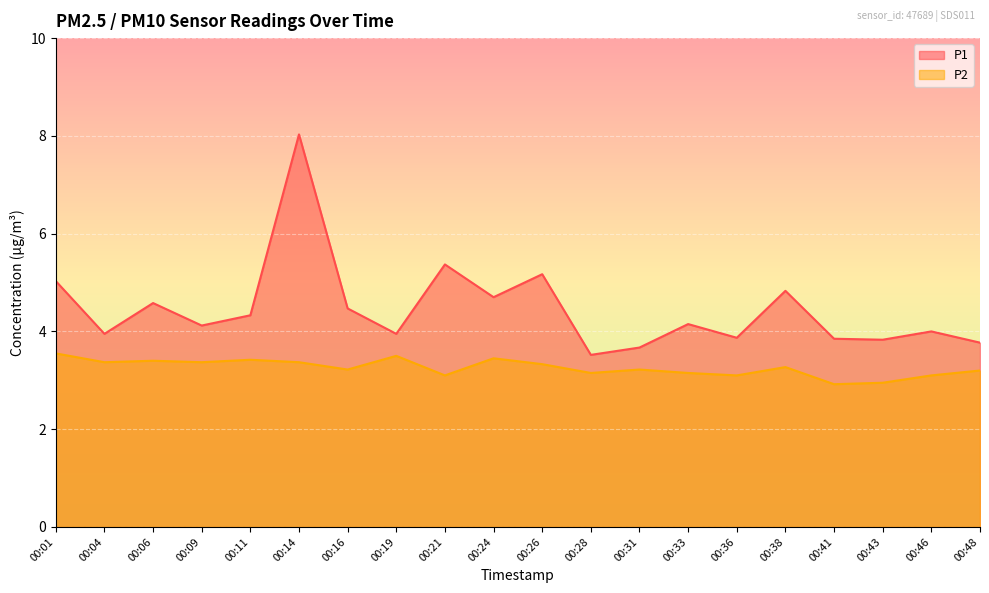

What is the sum of all P1 values?

89.2